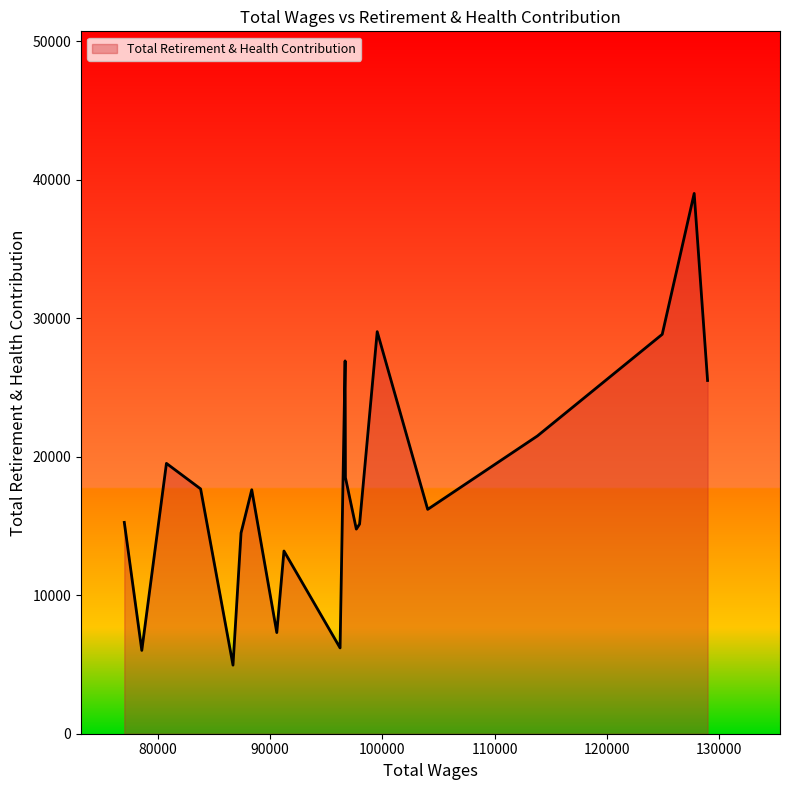

What is the difference between the maximum and minimum values?

34072